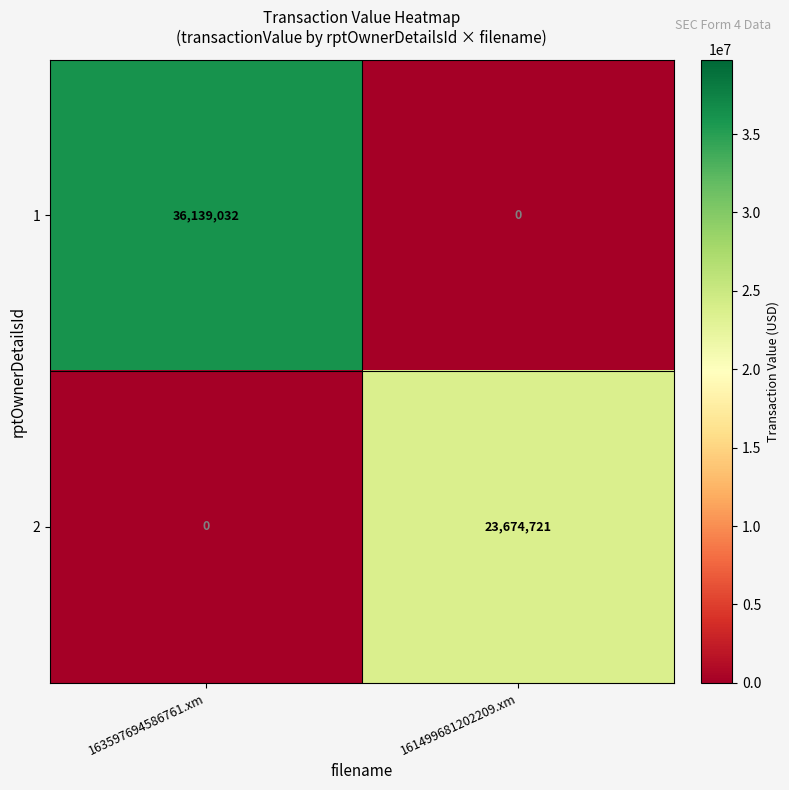

What is the average value of the 1 series?

18069516